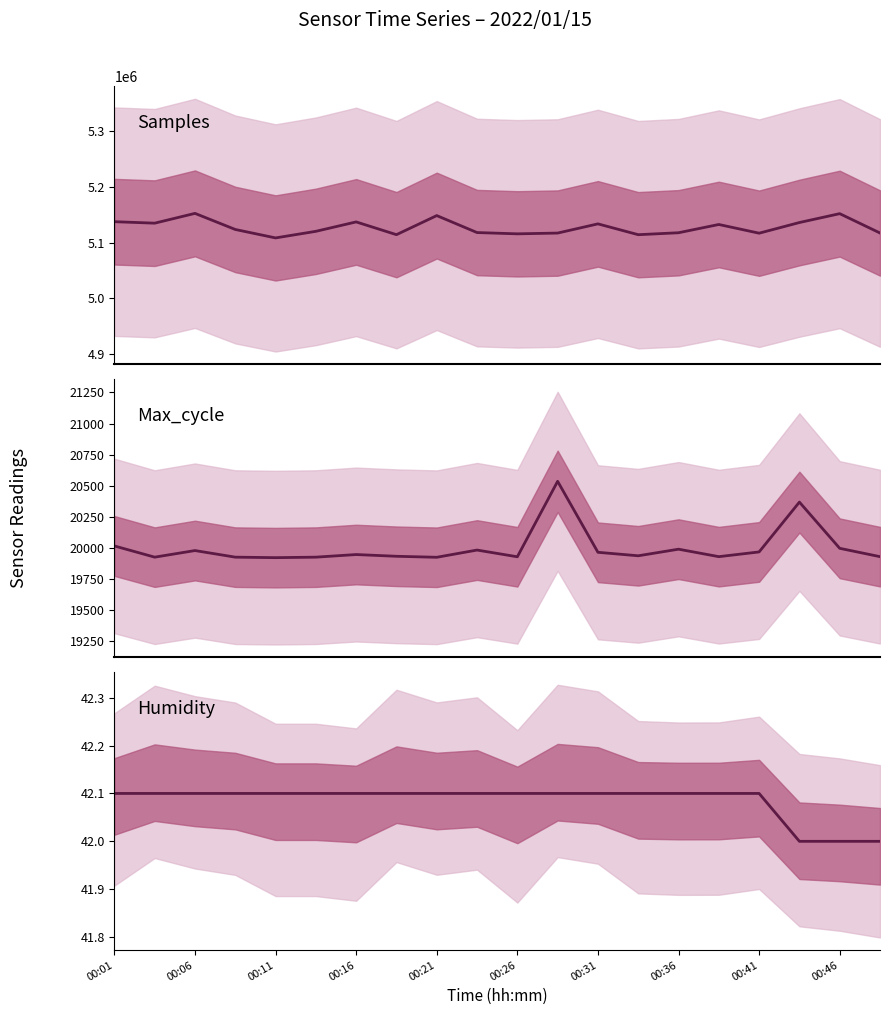

At 00:16, list the series in order from smallest to largest.

Humidity, Max_cycle, Samples